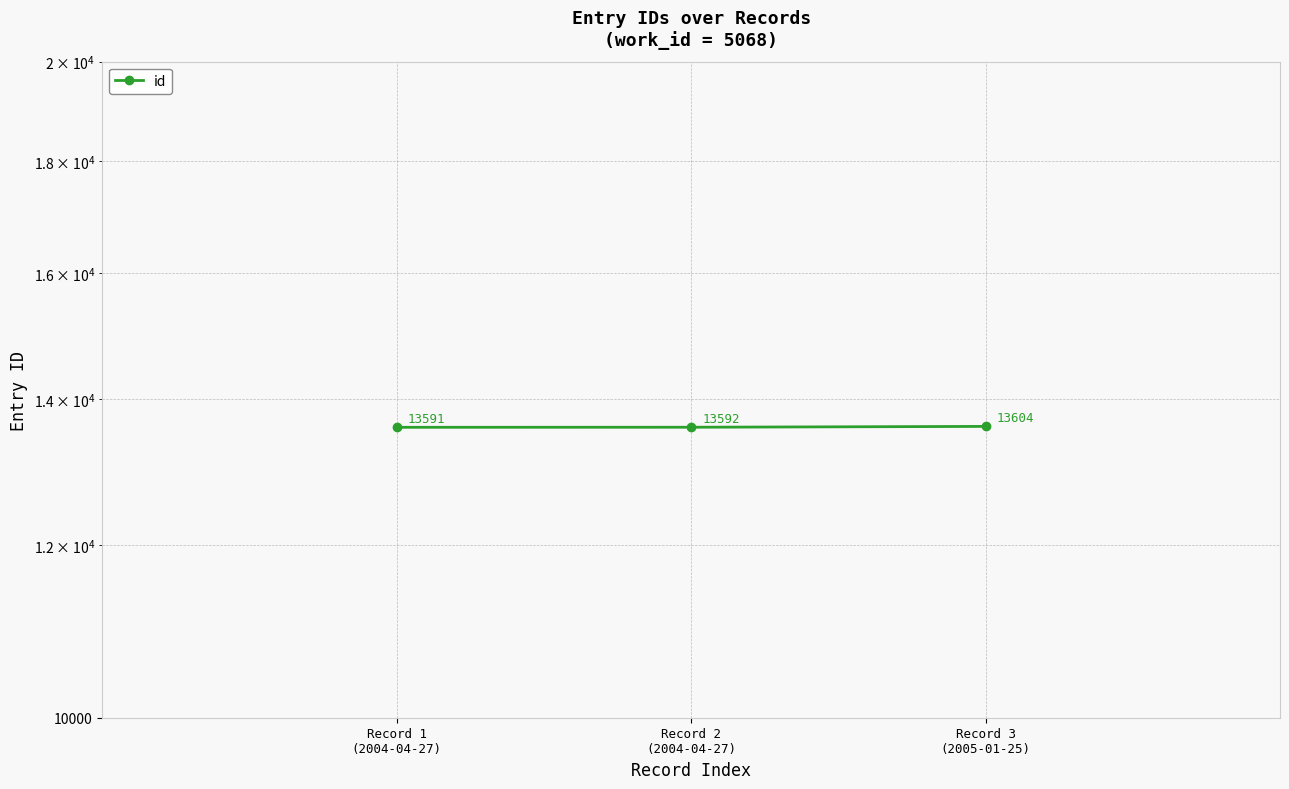

What is the smallest value displayed?

13591